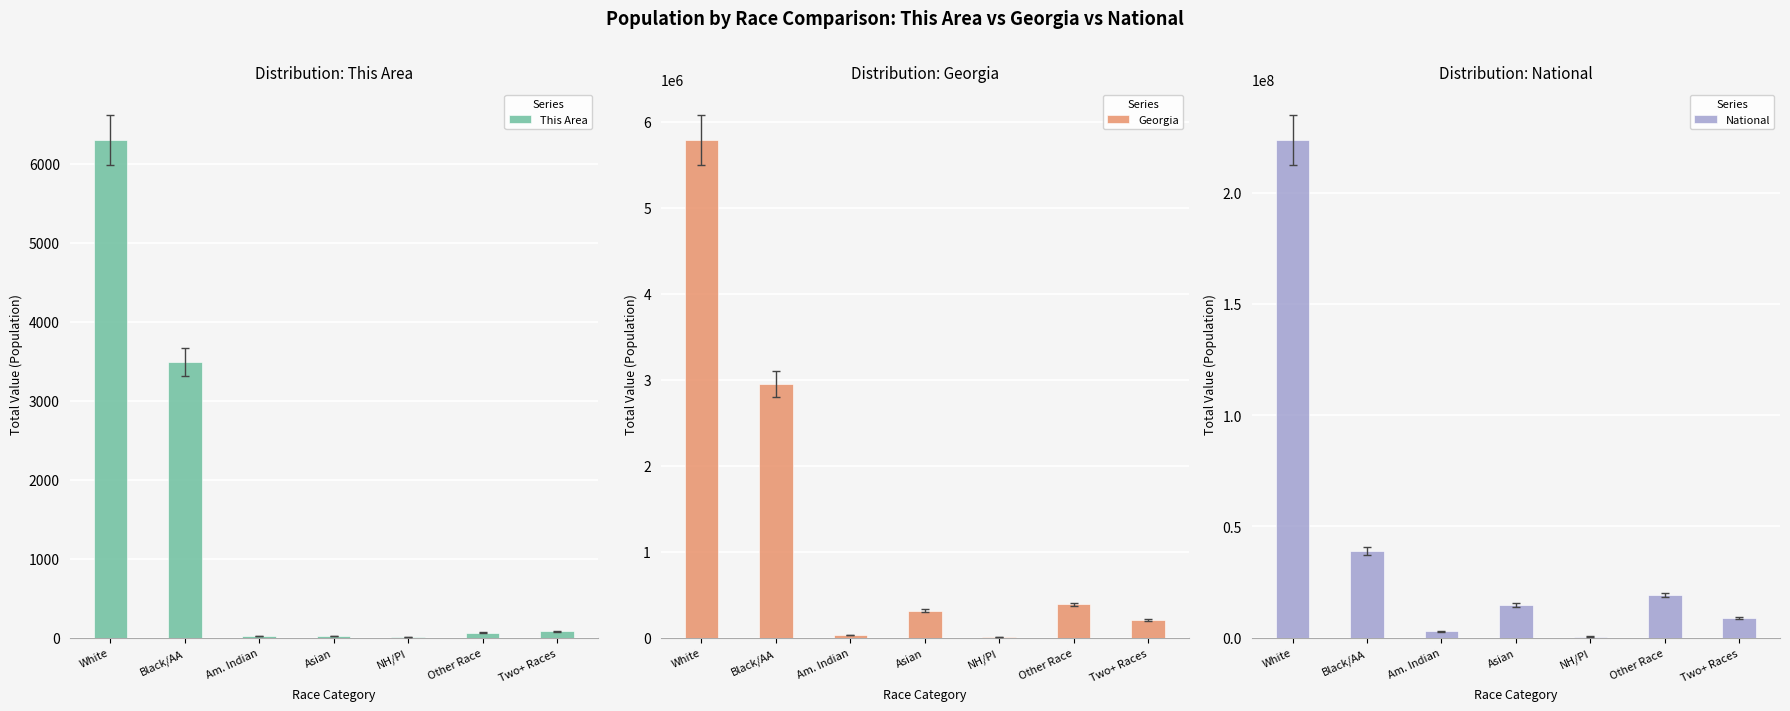

True or false: This Area has a value of 81 at Two+ Races.

True